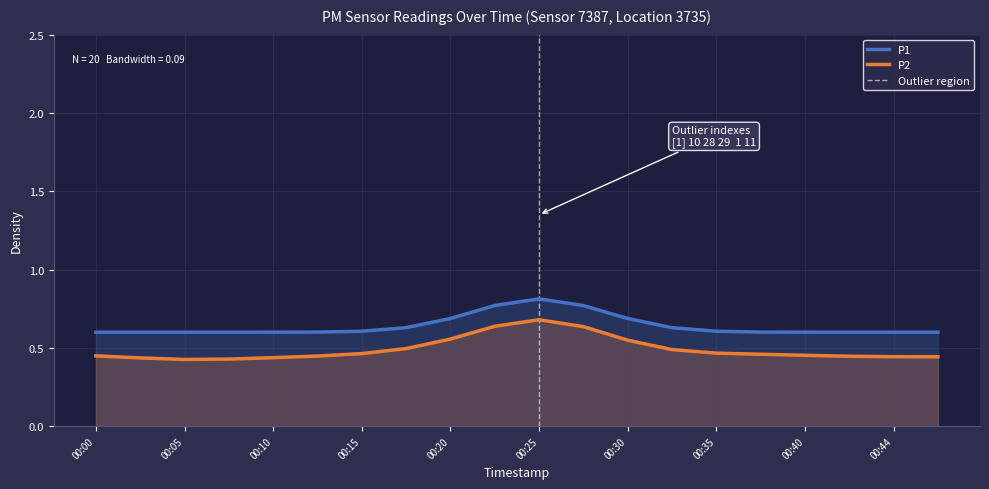

Which series has the largest range (max minus min)?

P2